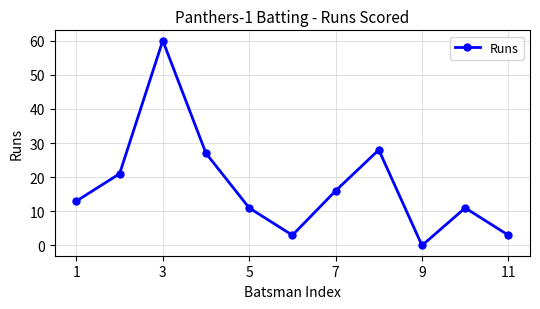

What is the greatest value displayed?

60